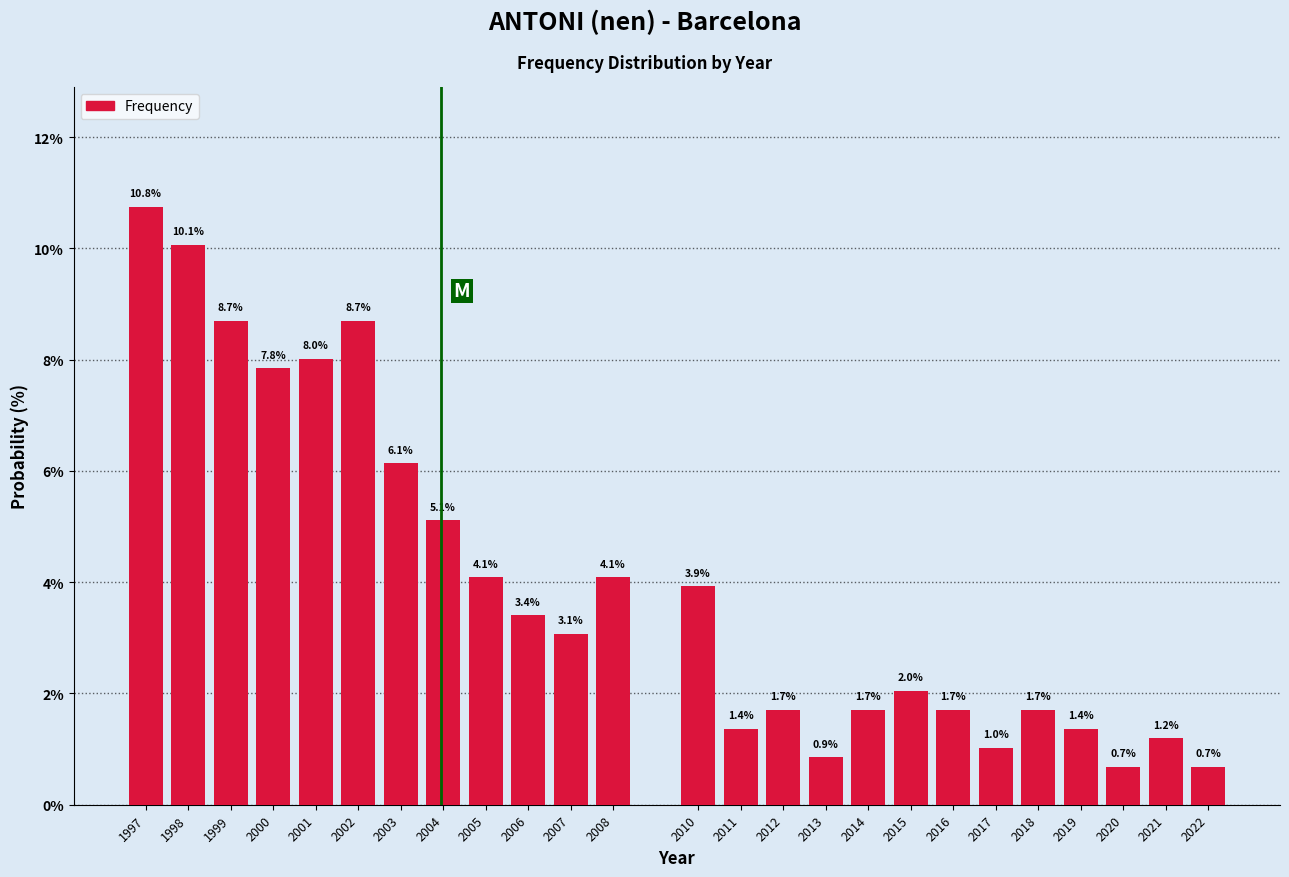

Reading left to right, list all the values displayed in this chart.

1997=10.8	1998=10.1	1999=8.7	2000=7.8	2001=8.0	2002=8.7	2003=6.1	2004=5.1	2005=4.1	2006=3.4	2007=3.1	2008=4.1	2010=3.9	2011=1.4	2012=1.7	2013=0.9	2014=1.7	2015=2.0	2016=1.7	2017=1.0	2018=1.7	2019=1.4	2020=0.7	2021=1.2	2022=0.7